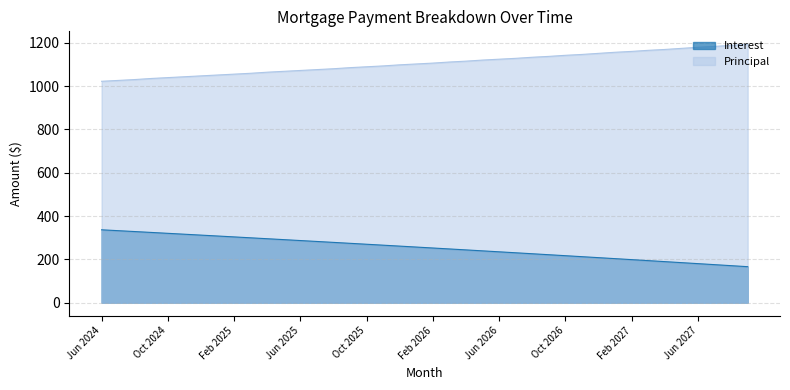

What is the difference between the Principal values at Dec 2024 and Feb 2027?

113.0